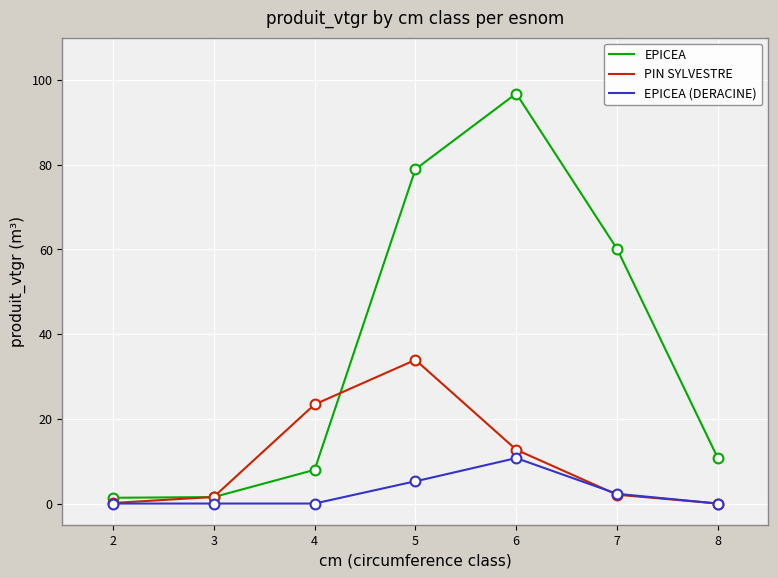

Which series reaches the minimum Y coordinate?

PIN SYLVESTRE